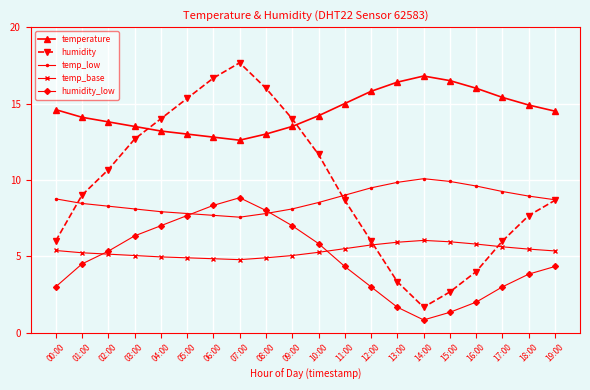

What are all the series names shown in the legend?

temperature, humidity, temp_low, temp_base, humidity_low